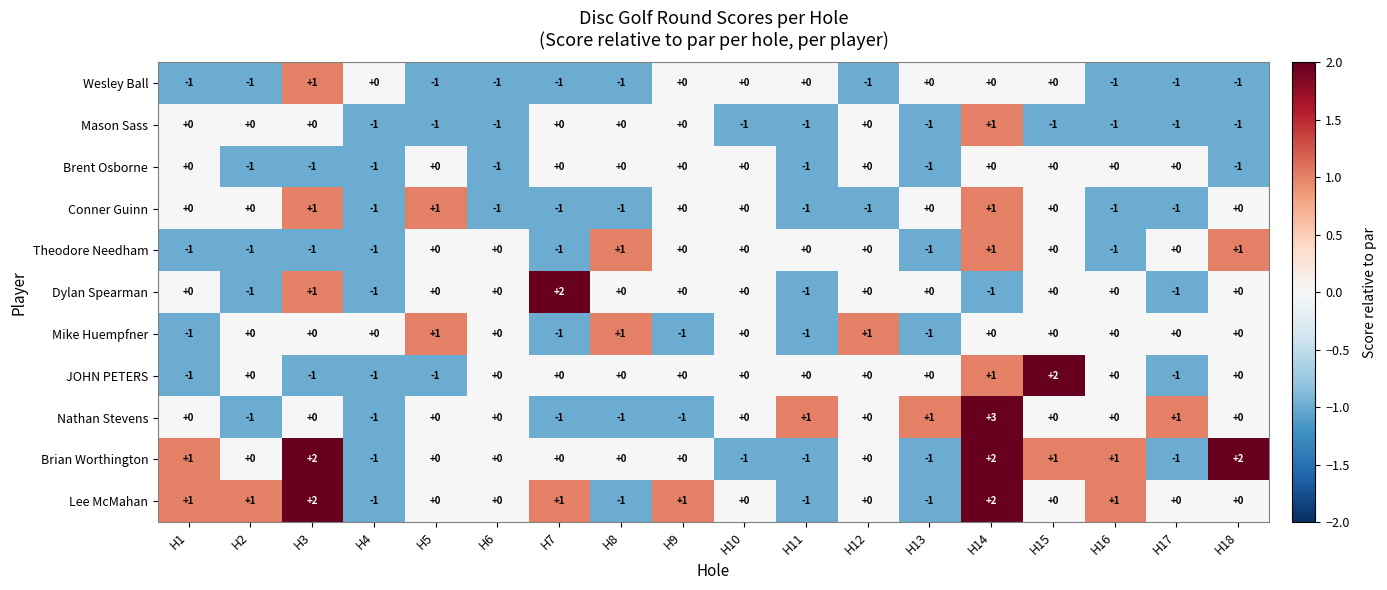

Which category has the highest value across all series?

H14